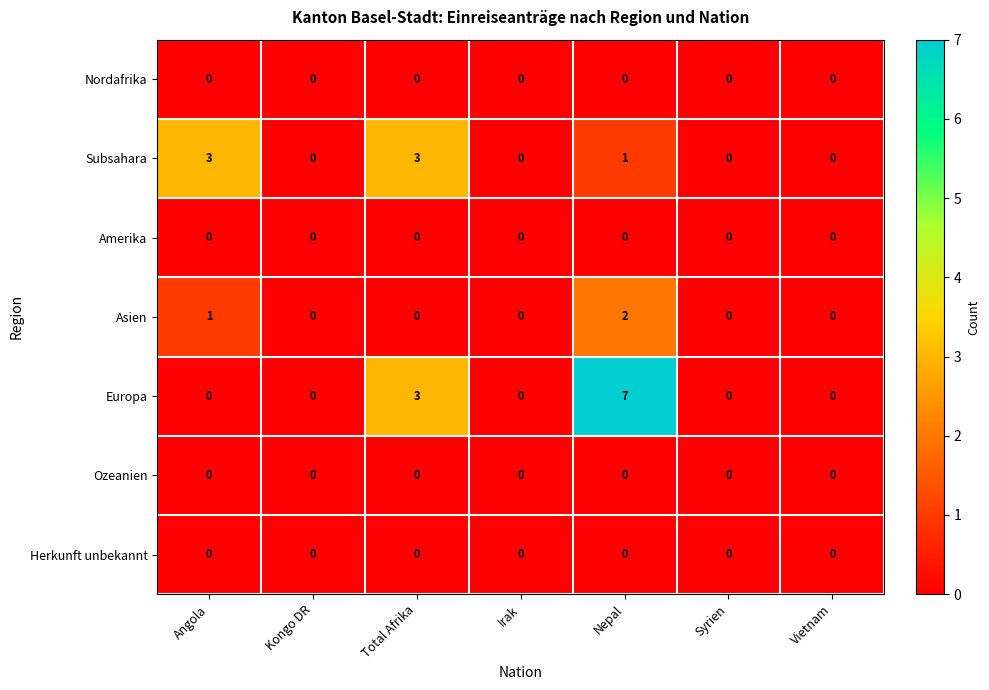

Which series has the largest total across all categories?

Europa